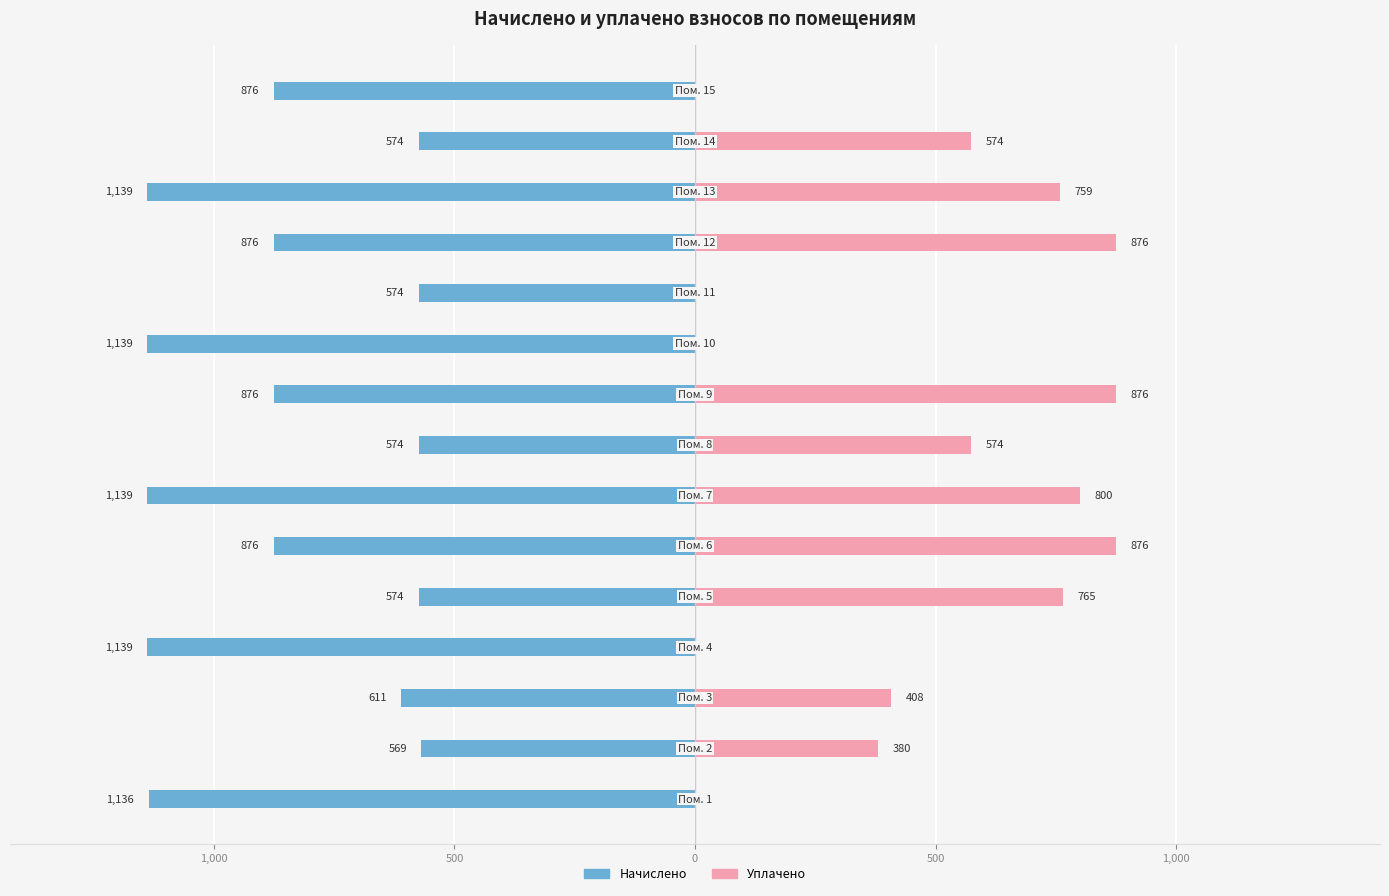

How many series are shown in this chart?

2